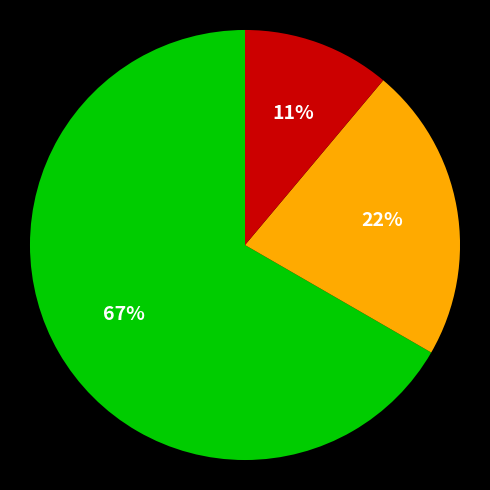

Is there a majority slice in this chart?

Yes